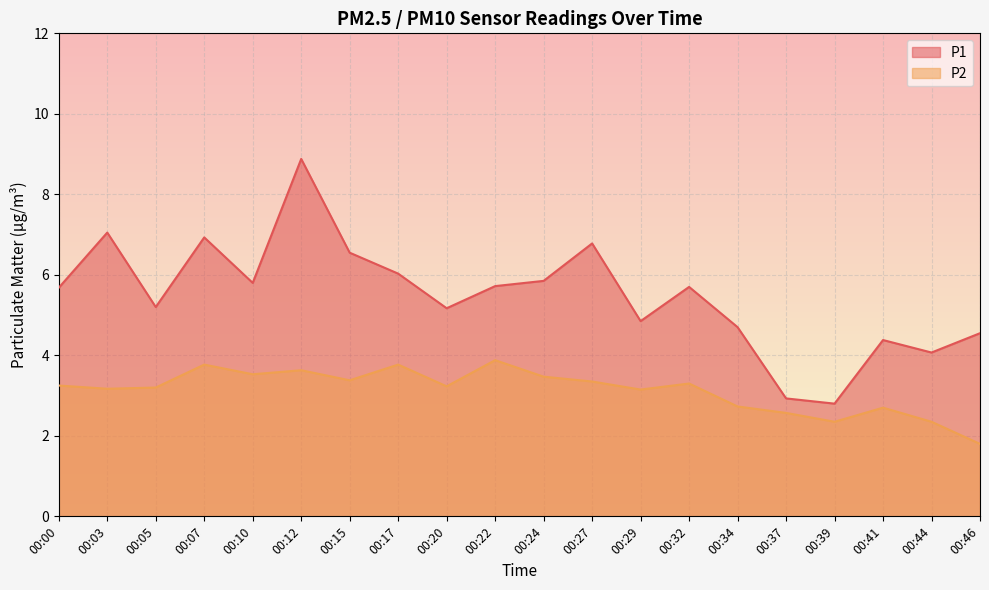

Reading left to right, transcribe all the data shown in this chart.

P1: 5.7	7.0	5.2	6.9	5.8	8.9	6.5	6.0	5.2	5.7	5.8	6.8	4.8	5.7	4.7	2.9	2.8	4.4	4.1	4.5
P2: 3.2	3.2	3.2	3.8	3.5	3.6	3.4	3.8	3.2	3.9	3.5	3.4	3.1	3.3	2.7	2.6	2.4	2.7	2.4	1.8